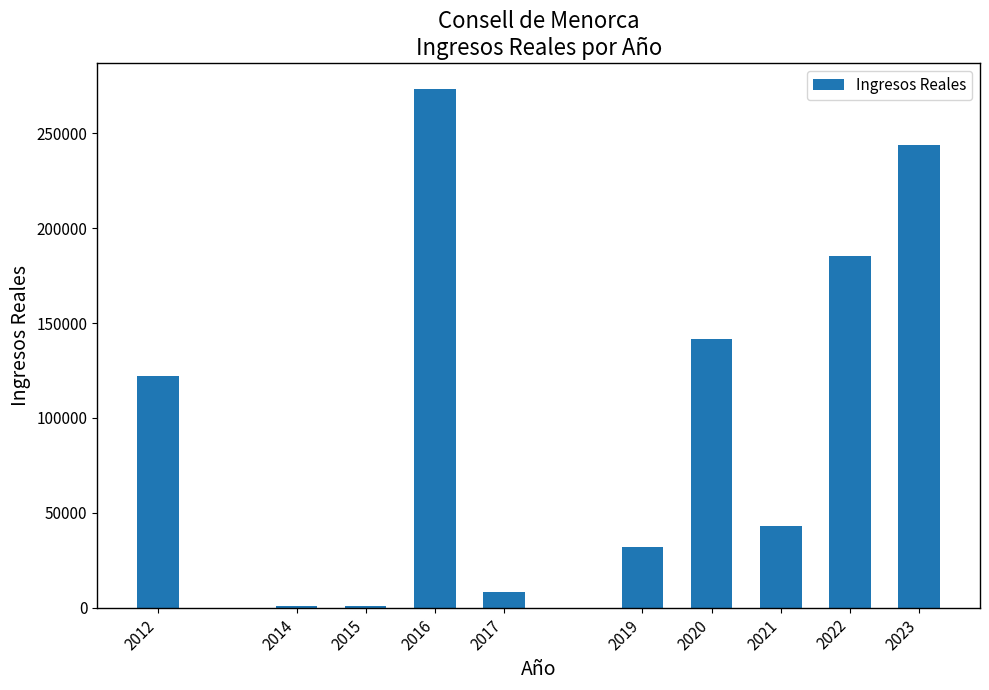

What is the change in value from 2017 to 2022?

+177197.3